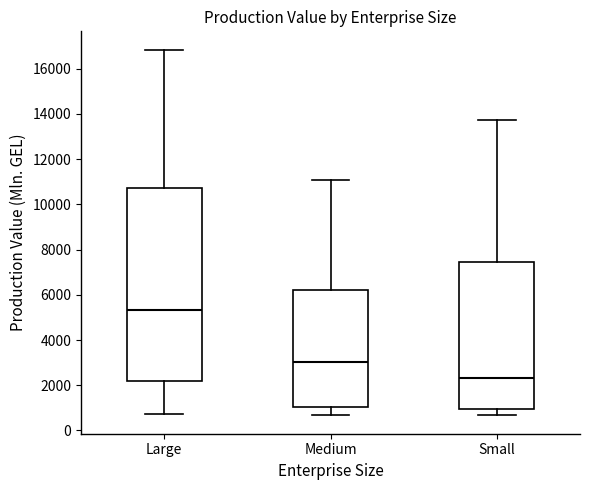

Reading left to right, read every box against the y-axis: the position of its median line, the range the box covers, and the ends of its whiskers. The values are not printed on the chart, so give them approximately, as read against the axis.

Large: median 5400, box 2200 to 10800, whiskers 800 to 16800
Medium: median 3000, box 1000 to 6200, whiskers 600 to 11000
Small: median 2400, box 1000 to 7400, whiskers 600 to 13800